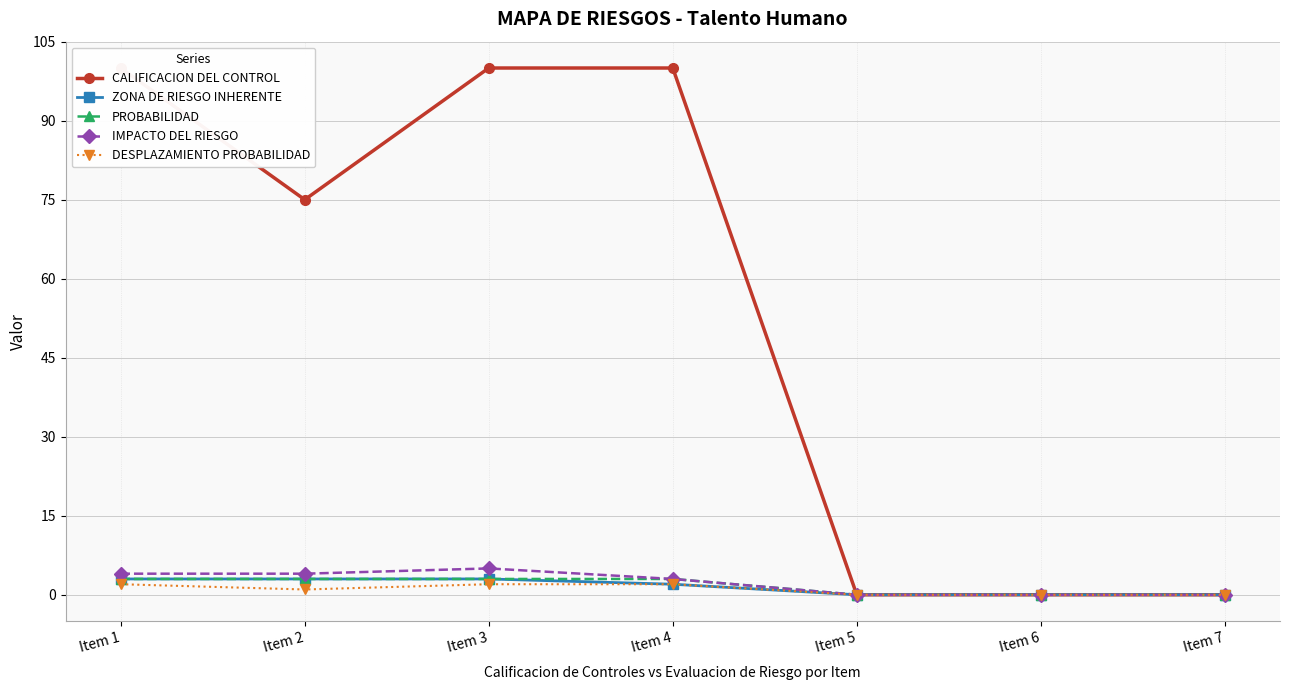

How many interior local valleys does the CALIFICACION DEL CONTROL series have?

1